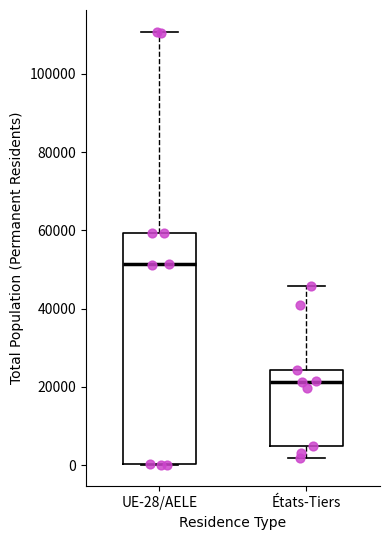

Reading left to right, transcribe this box plot: for each box, give where its median line is, the range the box spans, and where its two whiskers end, as read against the y-axis. The values are not printed on the chart, so give them approximately, as read against the axis.

UE-28/AELE: median 52000, box 0 to 60000, whiskers 0 to 110000
États-Tiers: median 22000, box 4000 to 24000, whiskers 2000 to 46000